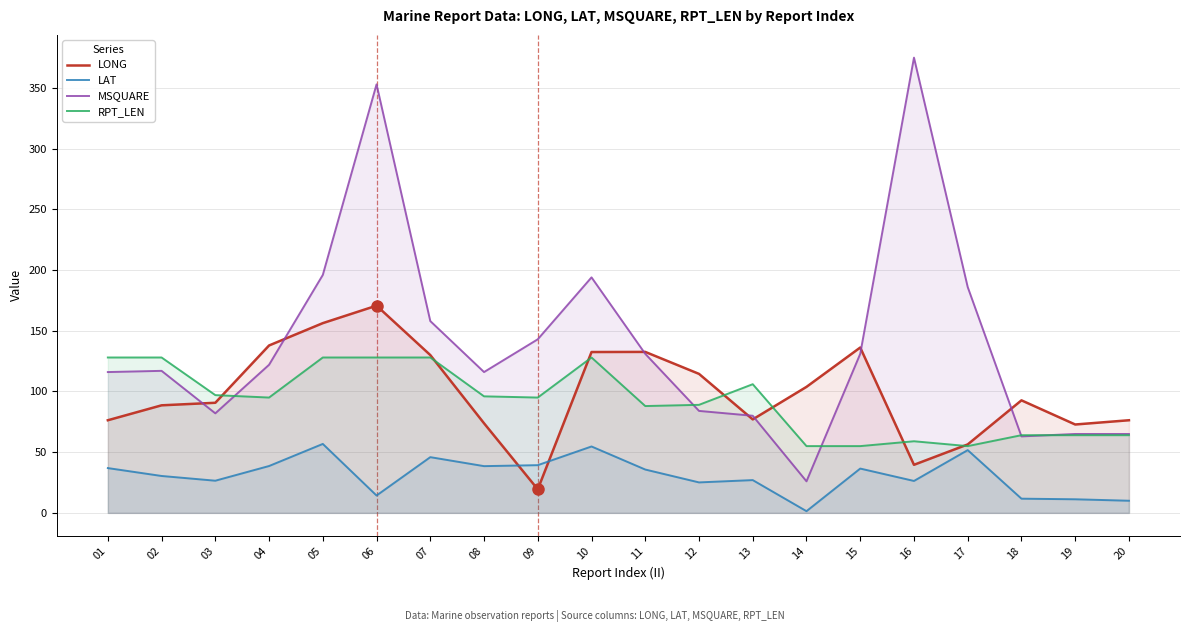

What is the difference between the highest and lowest values at 11?

96.9